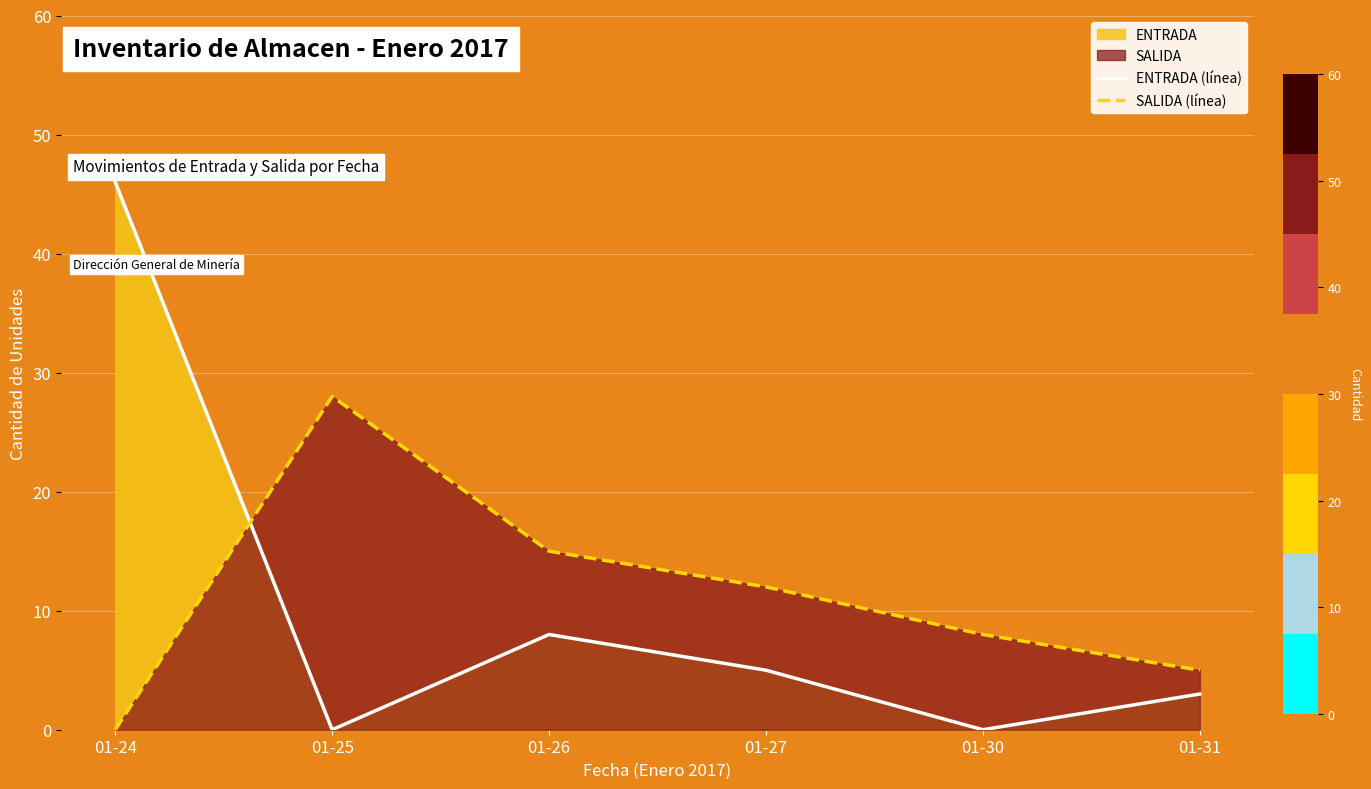

Where is SALIDA (línea) nearest to the value 14?

01-26